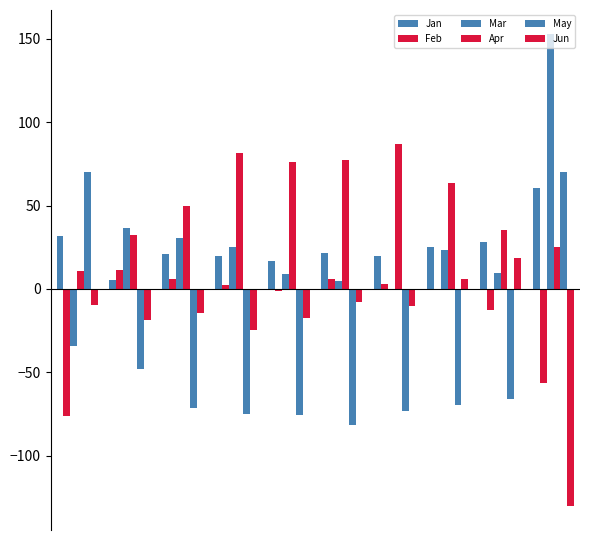

Are the bars horizontal?

No